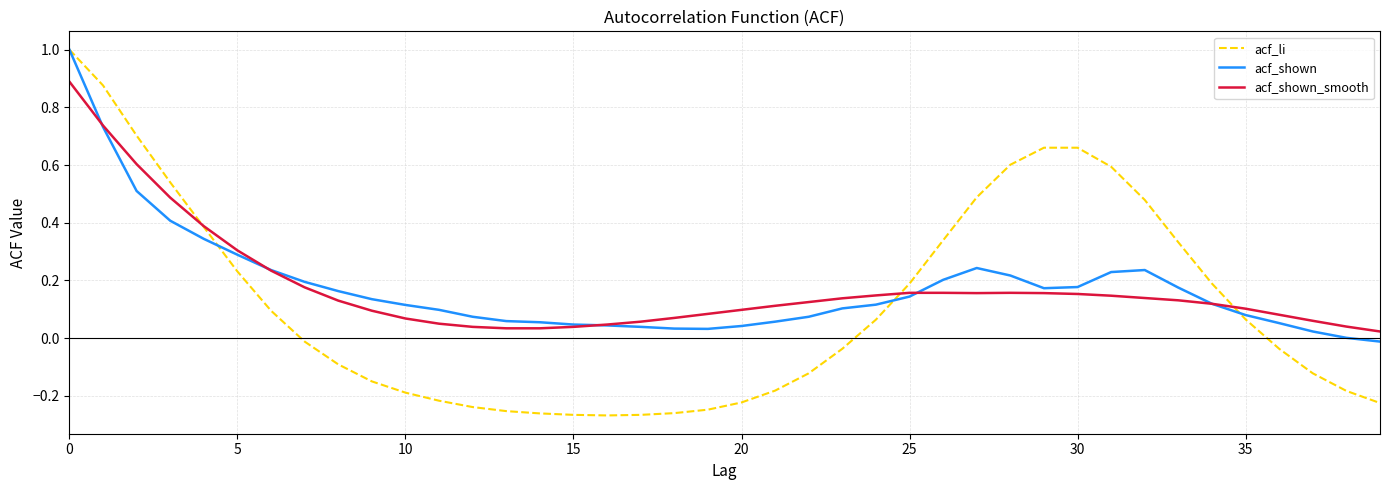

True or false: acf_shown and acf_shown_smooth intersect in this chart.

True